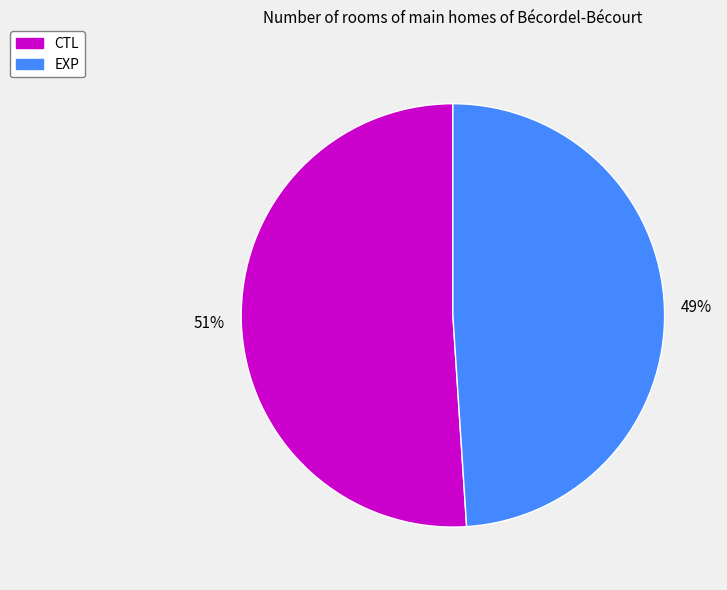

Rank the categories by value from highest to lowest.

CTL, EXP